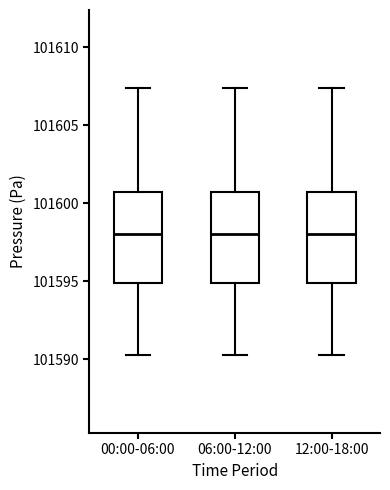

Reading left to right, transcribe this box plot: for each box, give where its median line is, the range the box spans, and where its two whiskers end, as read against the y-axis. The values are not printed on the chart, so give them approximately, as read against the axis.

00:00-06:00: median 101598.0, box 101595.0 to 101600.5, whiskers 101590.5 to 101607.5
06:00-12:00: median 101598.0, box 101595.0 to 101600.5, whiskers 101590.5 to 101607.5
12:00-18:00: median 101598.0, box 101595.0 to 101600.5, whiskers 101590.5 to 101607.5